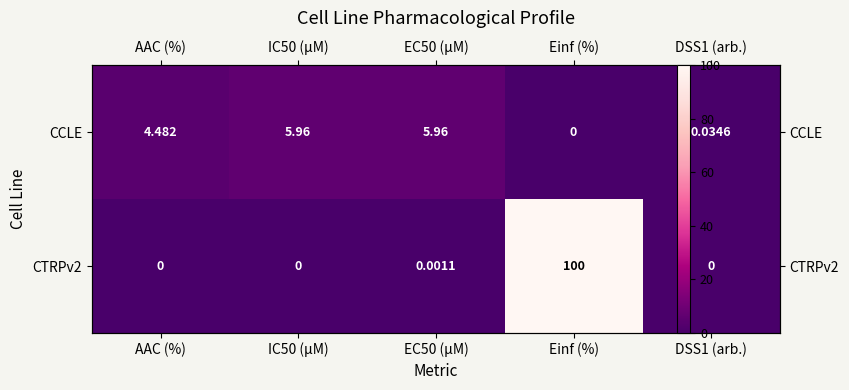

How many series are shown in this chart?

2